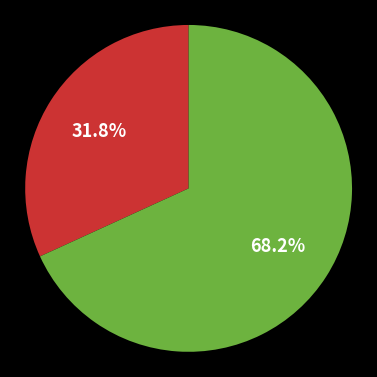

Does any single category account for the majority?

Yes